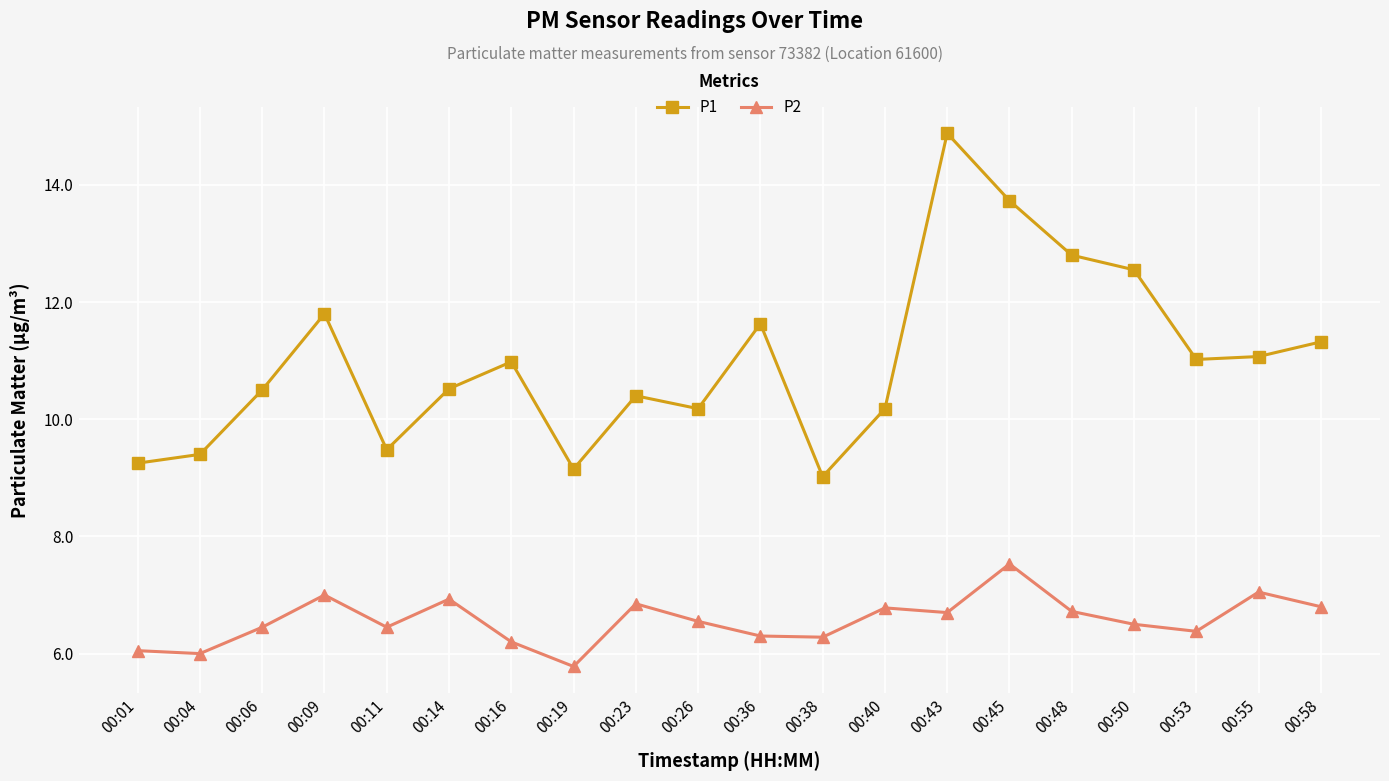

True or false: P2 and P1 intersect in this chart.

False